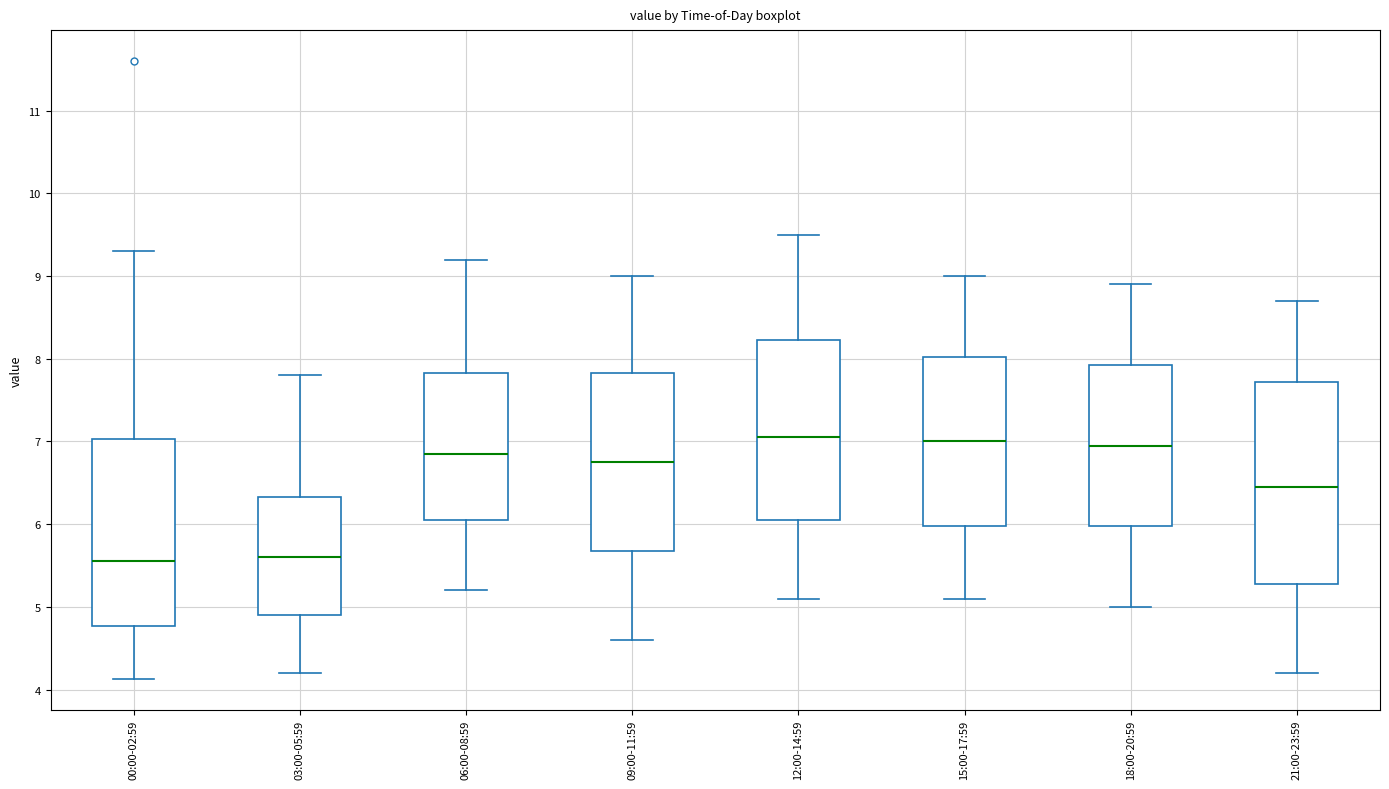

Reading left to right, read every box against the y-axis: the position of its median line, the range the box covers, and the ends of its whiskers. The values are not printed on the chart, so give them approximately, as read against the axis.

00:00-02:59: median 5.6, box 4.8 to 7.0, whiskers 4.1 to 9.3
03:00-05:59: median 5.6, box 4.9 to 6.3, whiskers 4.2 to 7.8
06:00-08:59: median 6.9, box 6.1 to 7.8, whiskers 5.2 to 9.2
09:00-11:59: median 6.8, box 5.7 to 7.8, whiskers 4.6 to 9.0
12:00-14:59: median 7.1, box 6.1 to 8.2, whiskers 5.1 to 9.5
15:00-17:59: median 7.0, box 6.0 to 8.0, whiskers 5.1 to 9.0
18:00-20:59: median 7.0, box 6.0 to 7.9, whiskers 5.0 to 8.9
21:00-23:59: median 6.5, box 5.3 to 7.7, whiskers 4.2 to 8.7